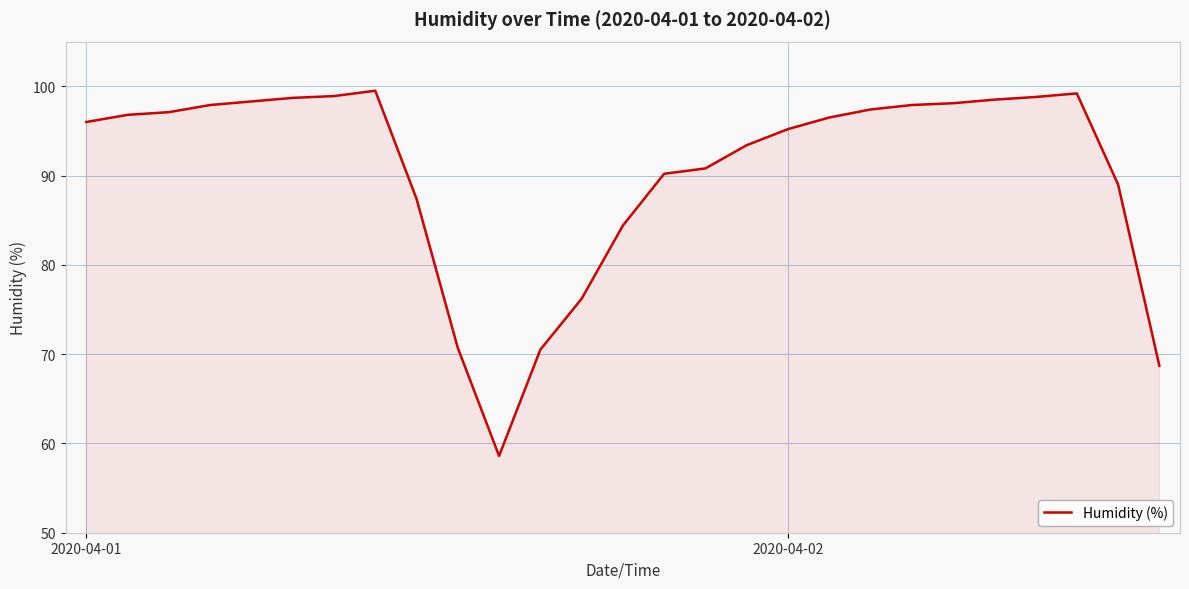

What is the difference between the maximum and minimum values?

40.9